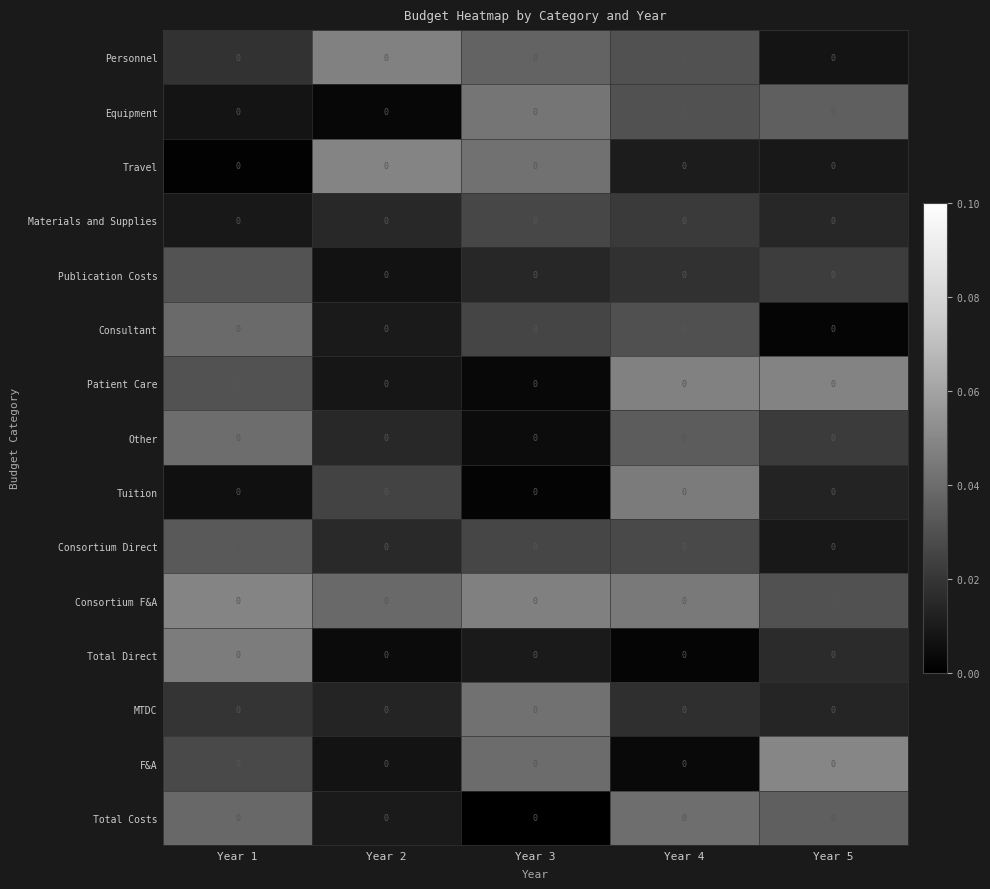

True or false: Publication Costs has a value of 0.0 at Year 2.

True